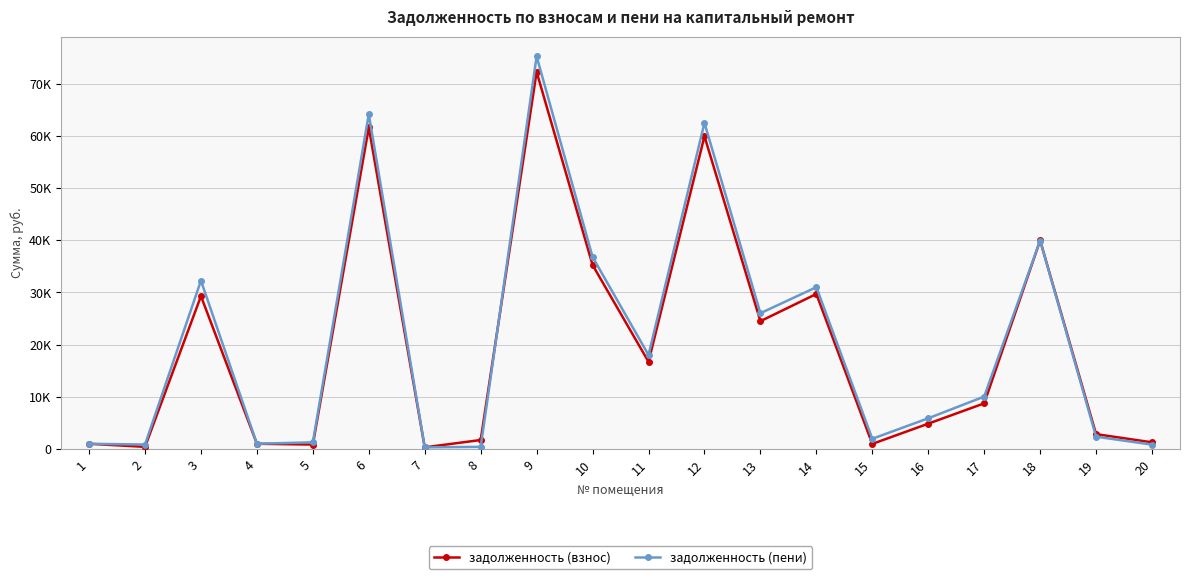

Rank the series at 12 from lowest to highest value.

задолженность (взнос), задолженность (пени)